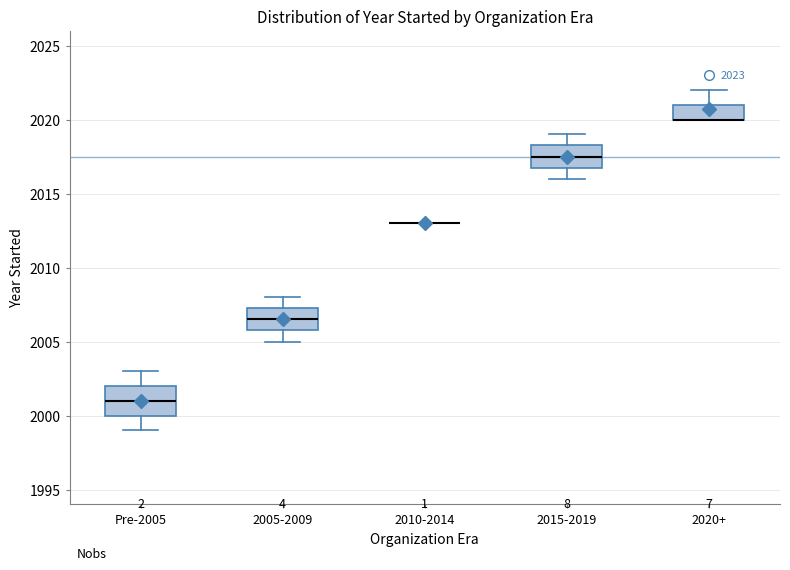

Which box is the tallest, from its lower edge to its upper edge?

Pre-2005